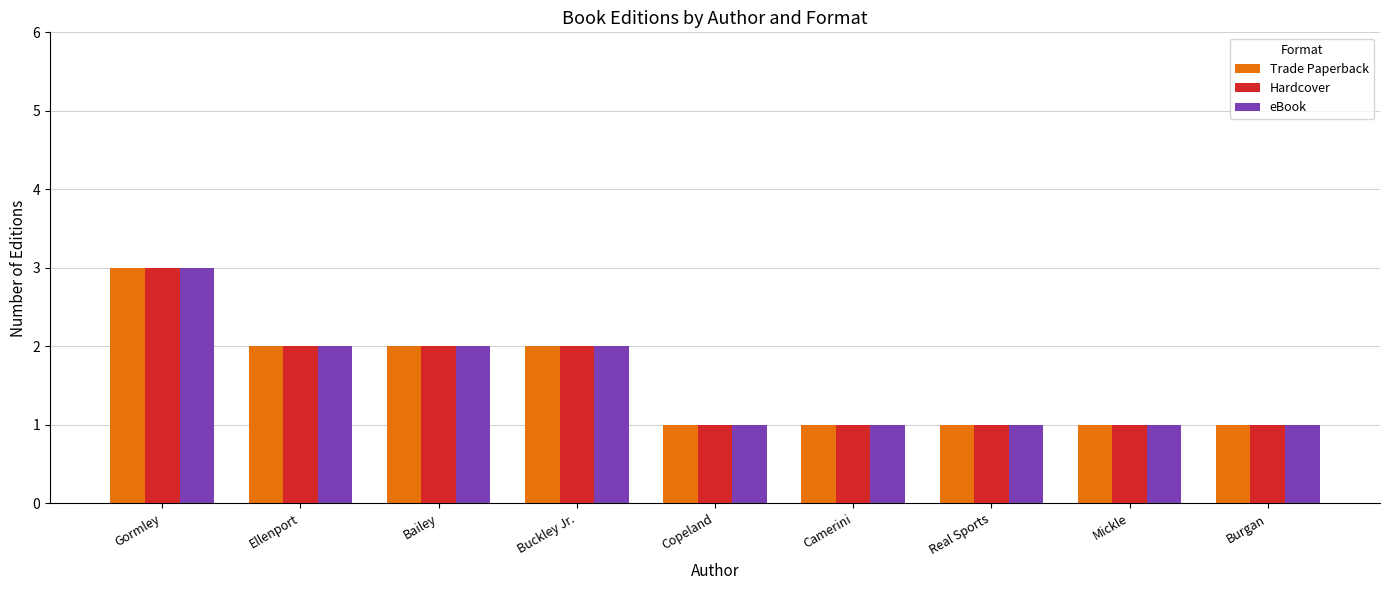

Which category has the highest value in the Trade Paperback series?

Gormley